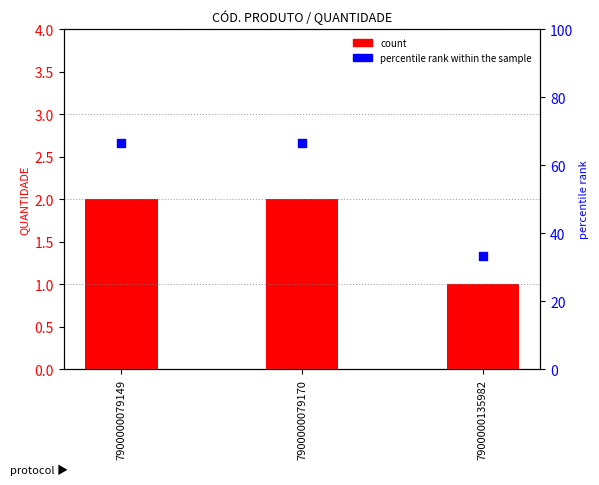

Which series reaches the minimum Y coordinate?

QUANTIDADE